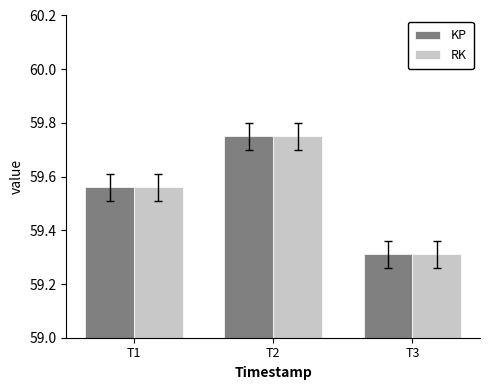

The RK series shows 40.5 at T2. True or false?

False